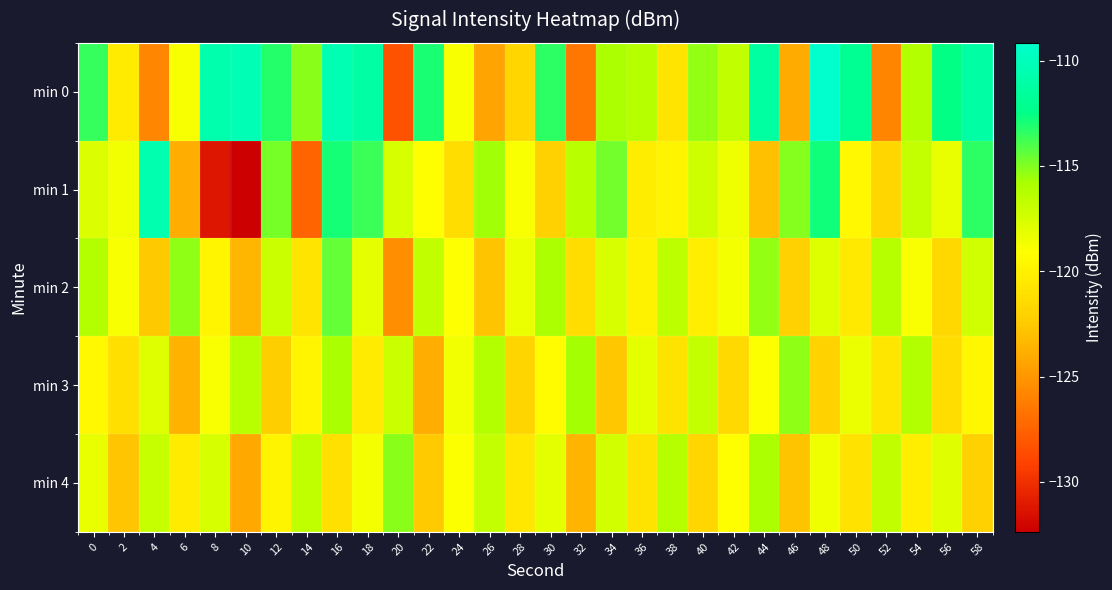

Which series has the largest range (max minus min)?

min 1